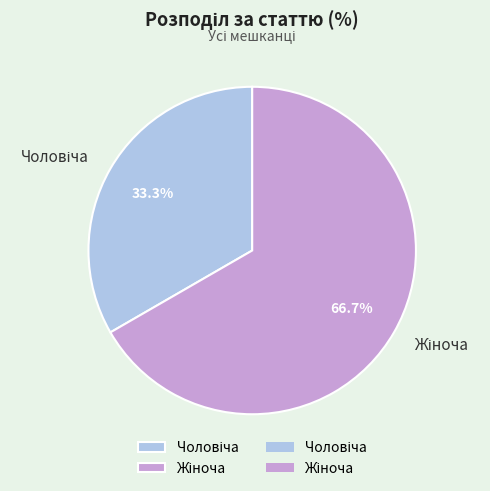

Does any single category account for the majority?

Yes